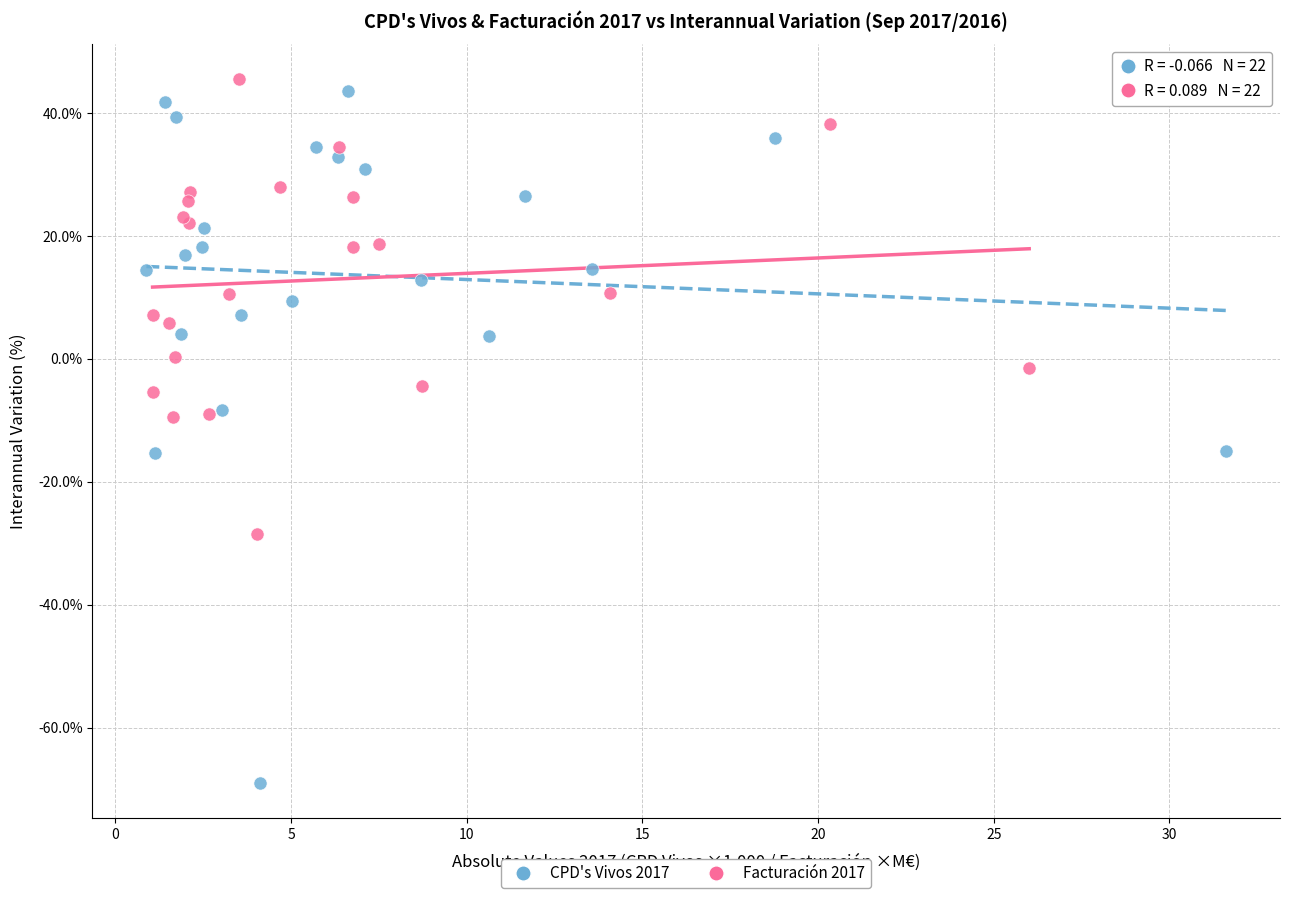

What are all the series names shown in the legend?

CPD's Vivos 2017, Facturación 2017